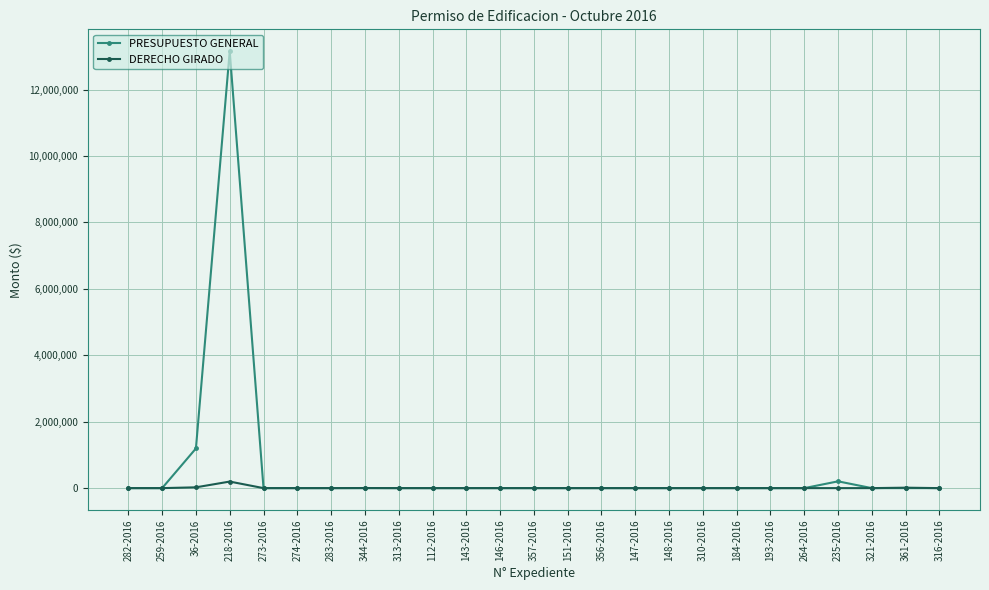

Where is PRESUPUESTO GENERAL nearest to the value 6578049?

36-2016